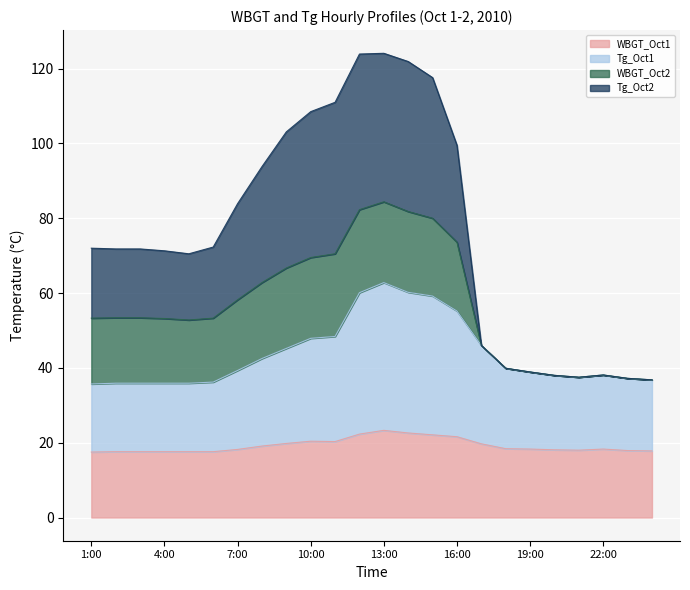

What is the label of the 2nd point from the left?

2:00